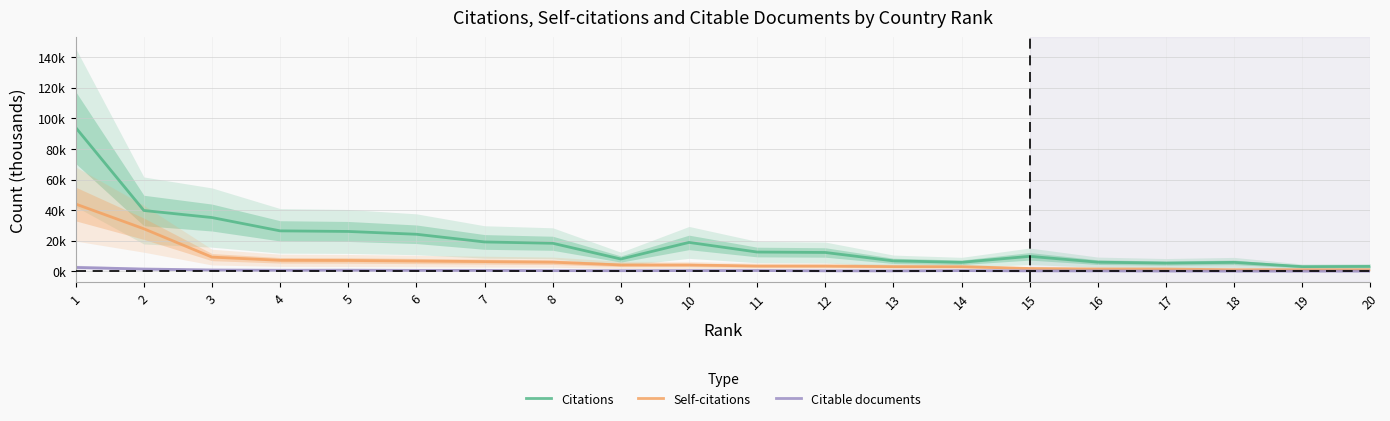

What is the value of the Citable documents point at the 5th from the left?

0.8